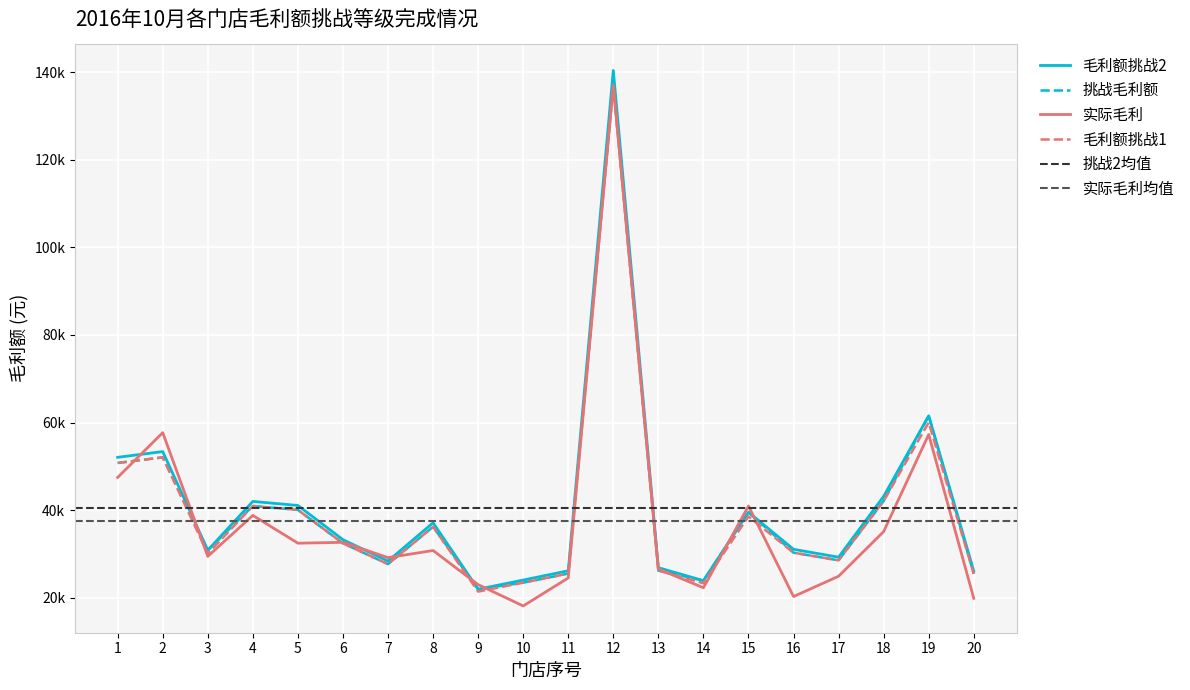

The 毛利额挑战2 series shows 53457.3 at 6. True or false?

False